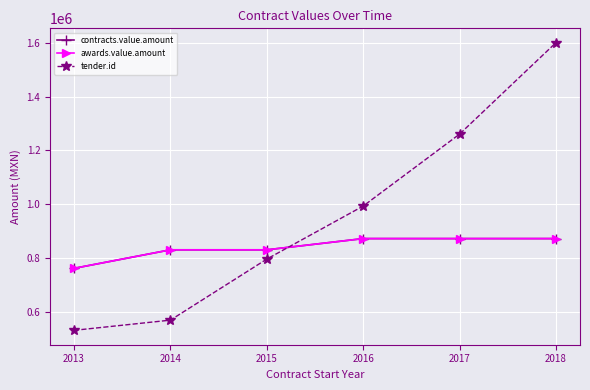

Does the chart have visible grid lines?

Yes